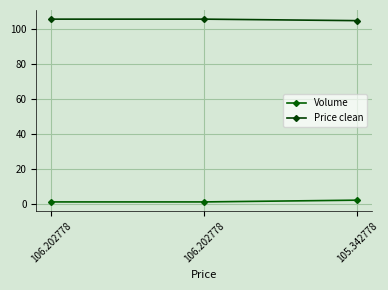

How many data points does each series have?

3